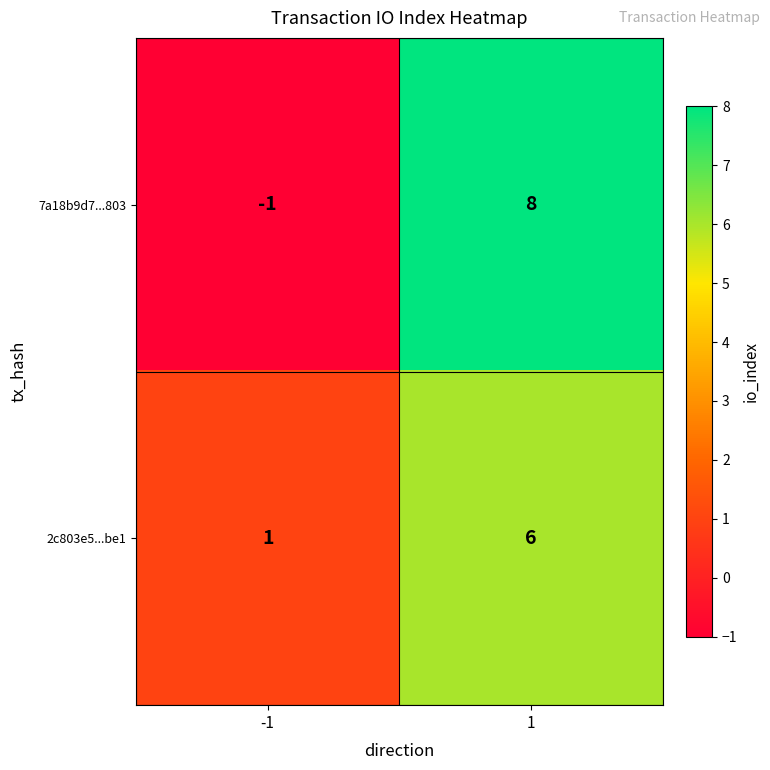

Between -1 and 1, which series saw the biggest shift?

7a18b9d7...803